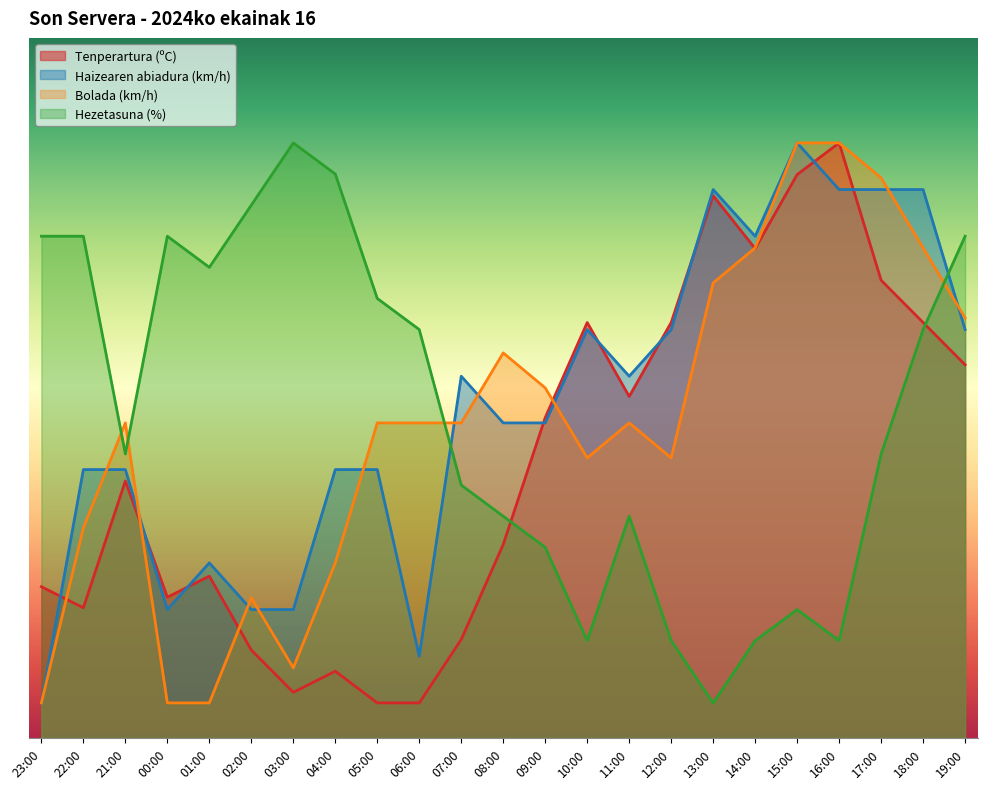

What is the difference between the Haizearen abiadura (km/h) values at 00:00 and 22:00?

20.0